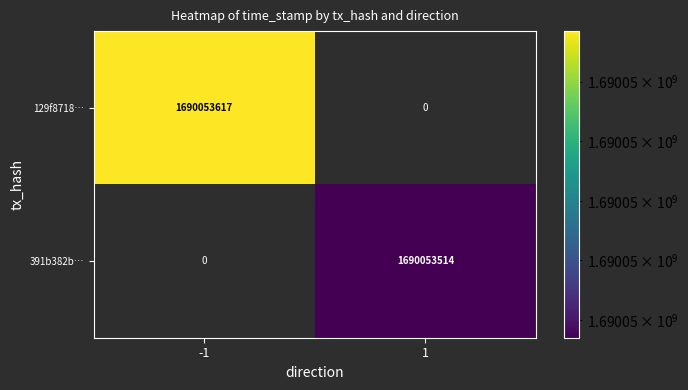

What is the maximum value shown in the chart?

1690053617